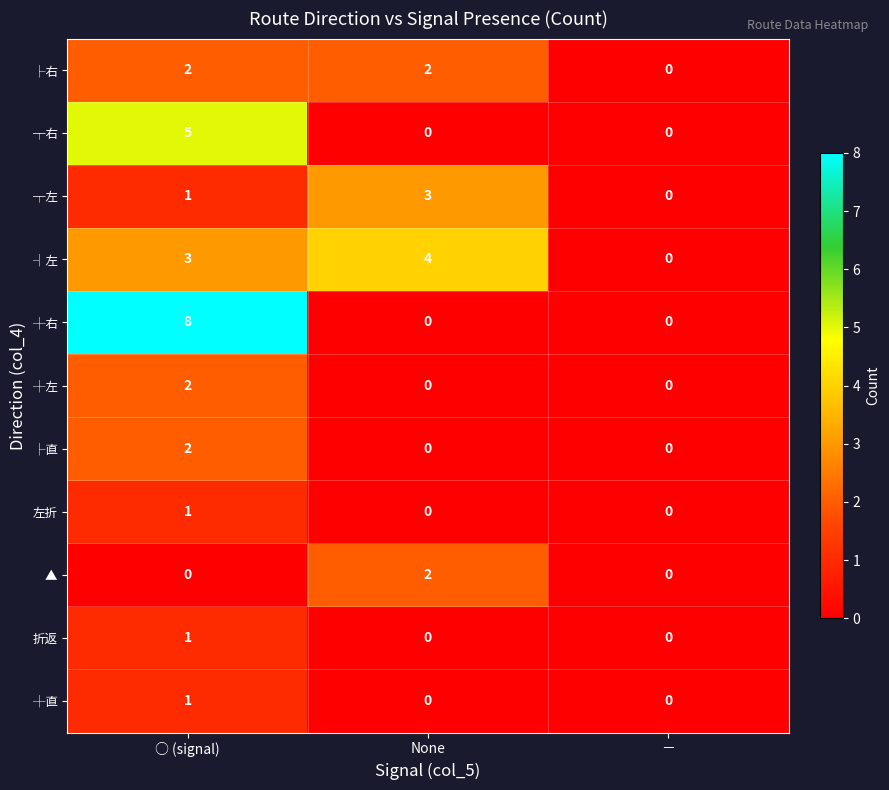

What is the greatest value displayed?

8